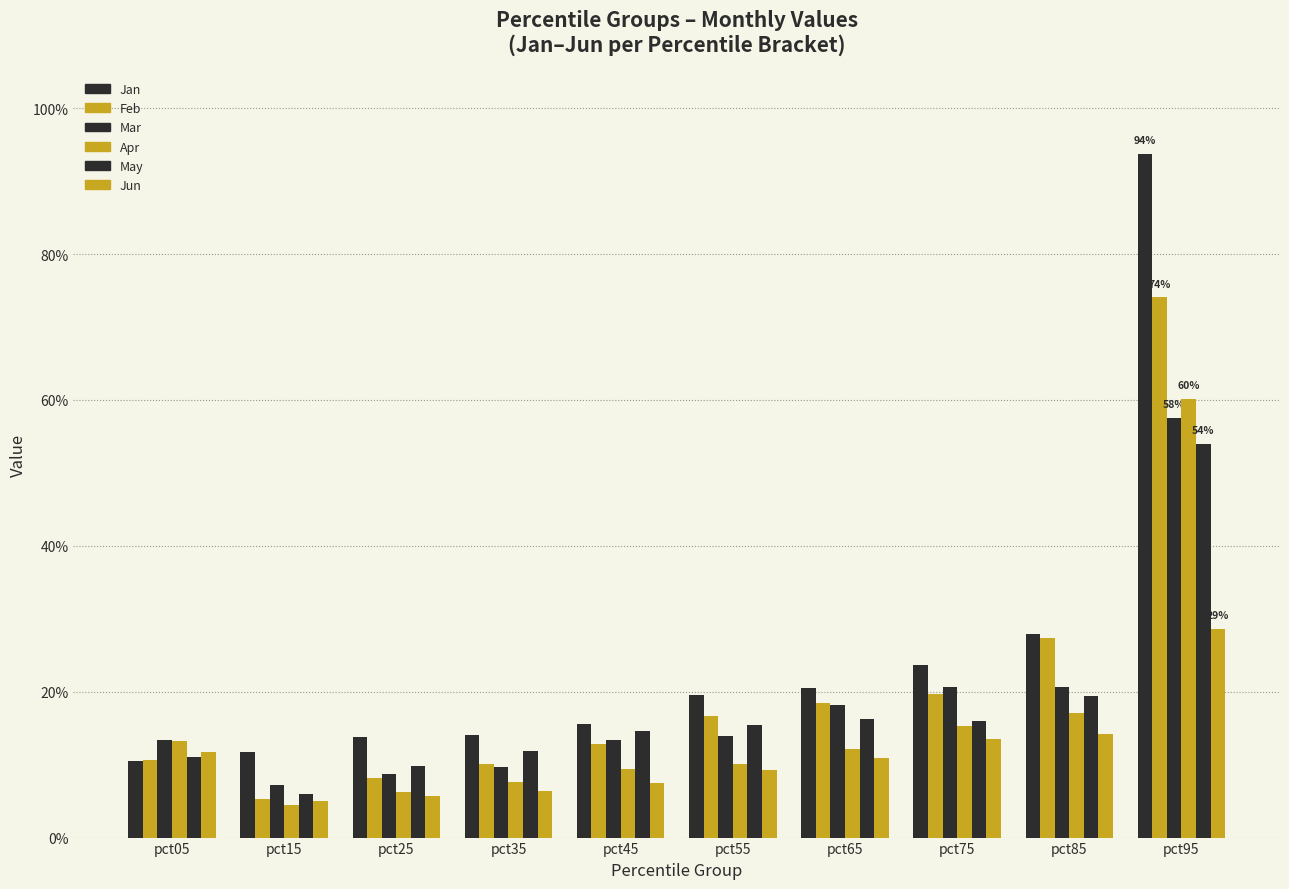

Are the bars grouped side by side (vs. stacked)?

Yes